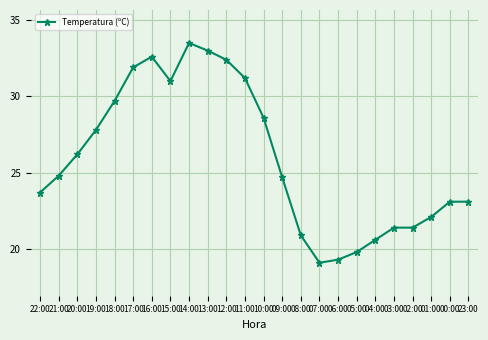

How many data points are above 24?

13